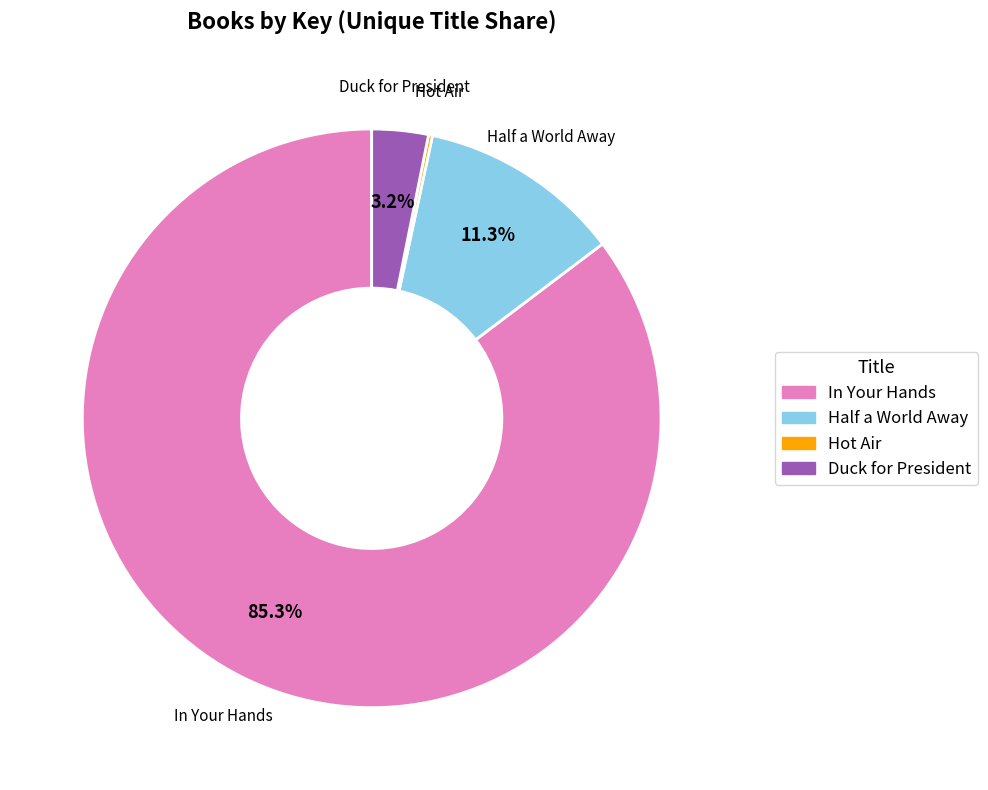

Is Duck for President the majority of the pie?

No